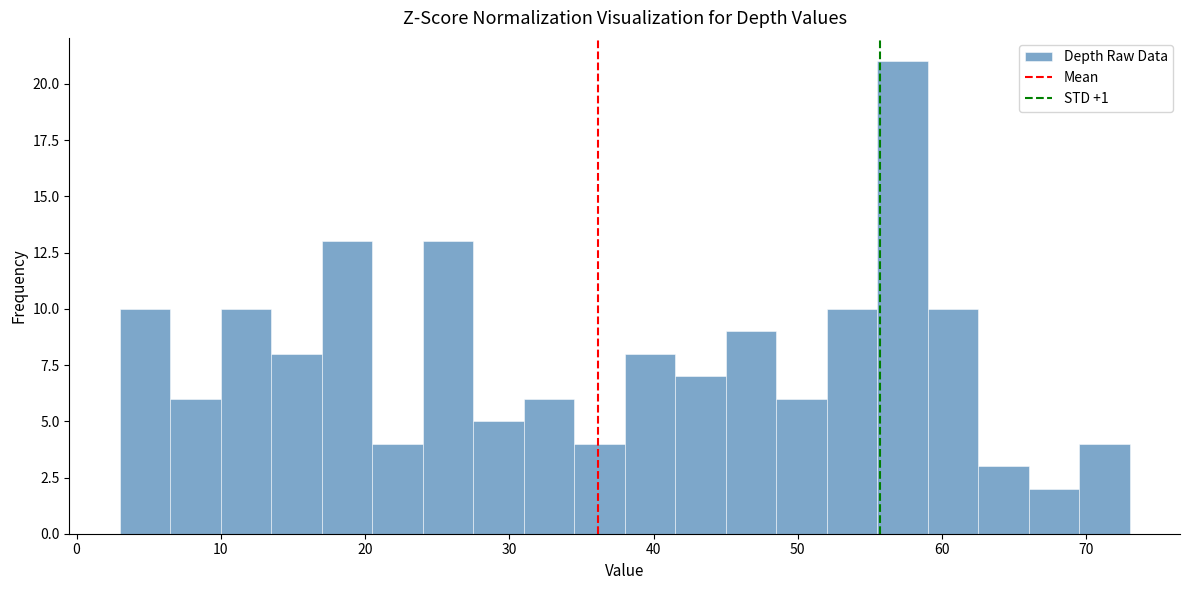

Read against the x-axis, roughly where is the centre of the tallest bar?

57